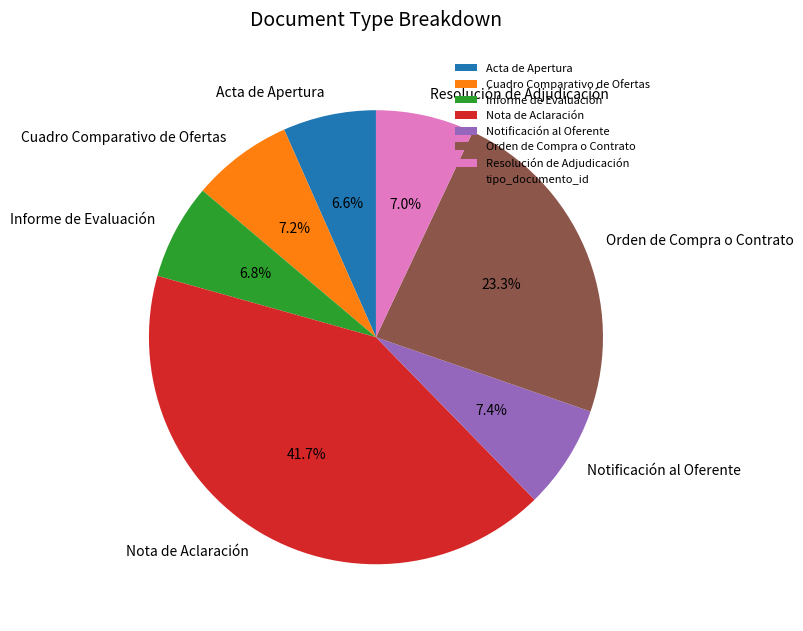

What percentage is NOT represented by Notificación al Oferente?

92.6%